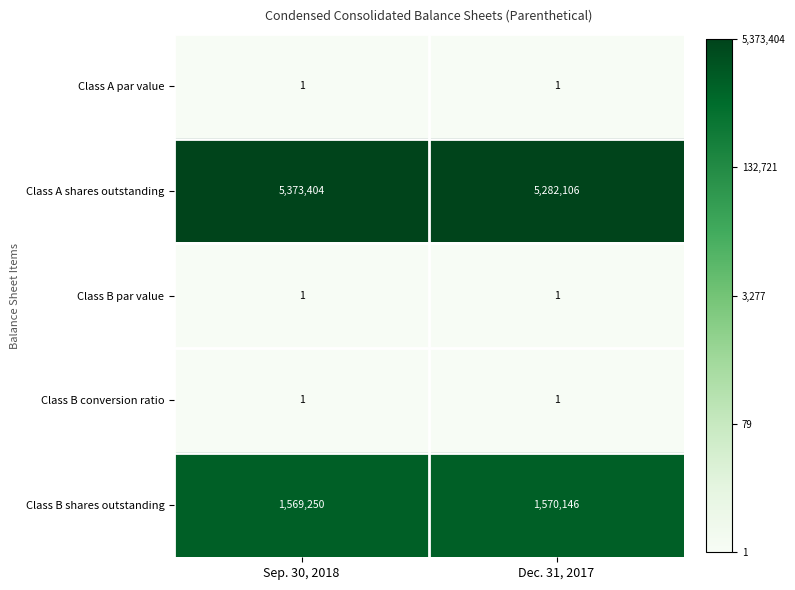

Is it true that Class B par value equals 1 at Dec. 31, 2017?

True